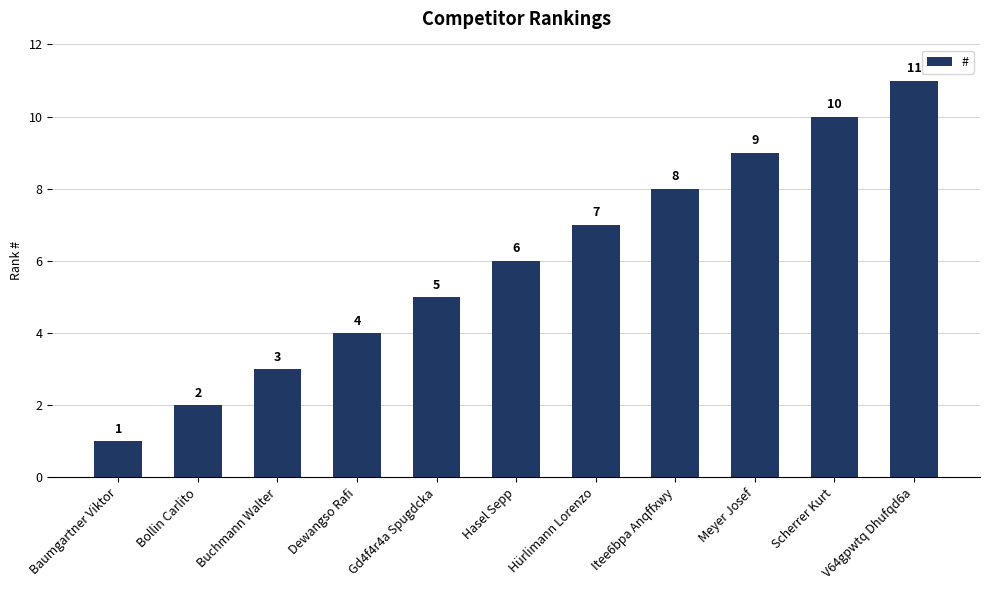

At which category does the chart reach its peak across all series?

V64gpwtq Dhufqd6a